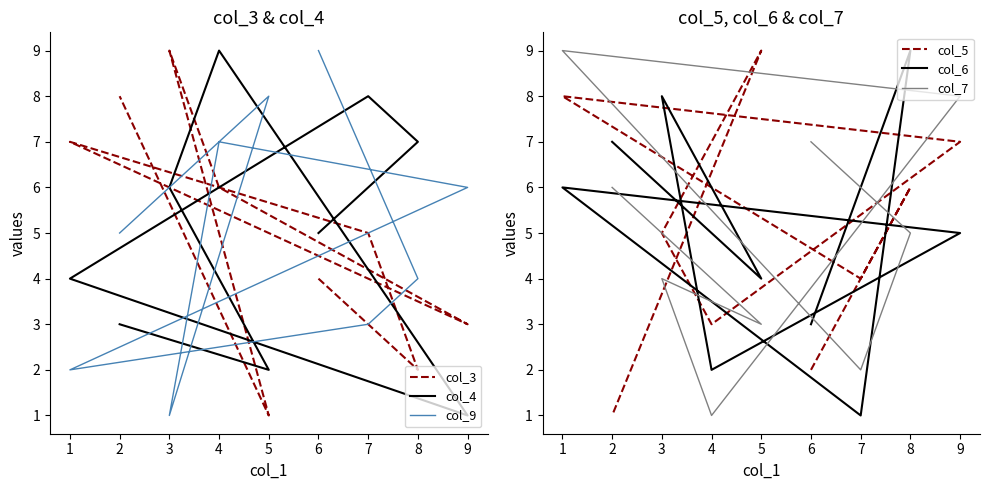

In col_5, how many points are lower than both neighbors (excluding endpoints)?

2